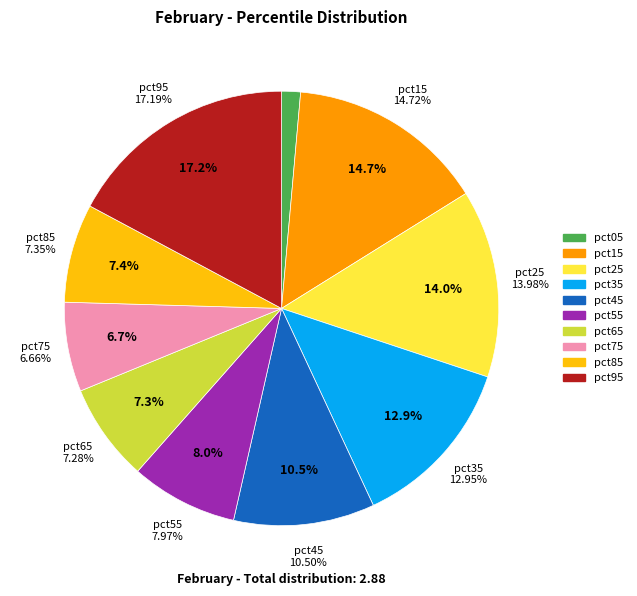

Which slice is the largest?

pct95